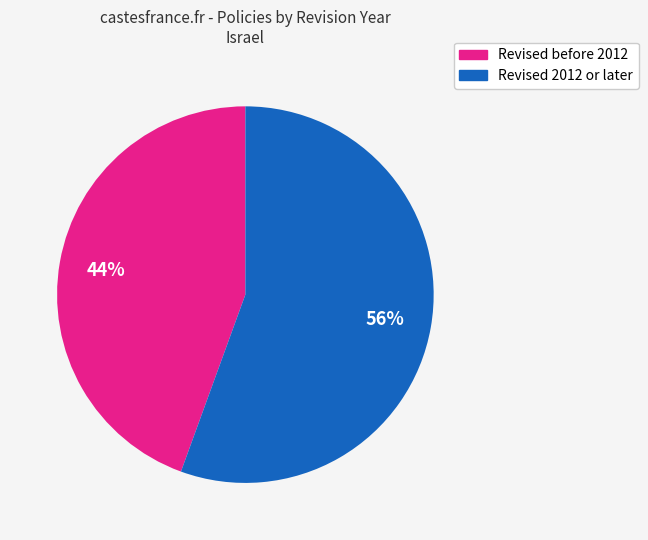

Is there any slice that represents more than half of the pie?

Yes